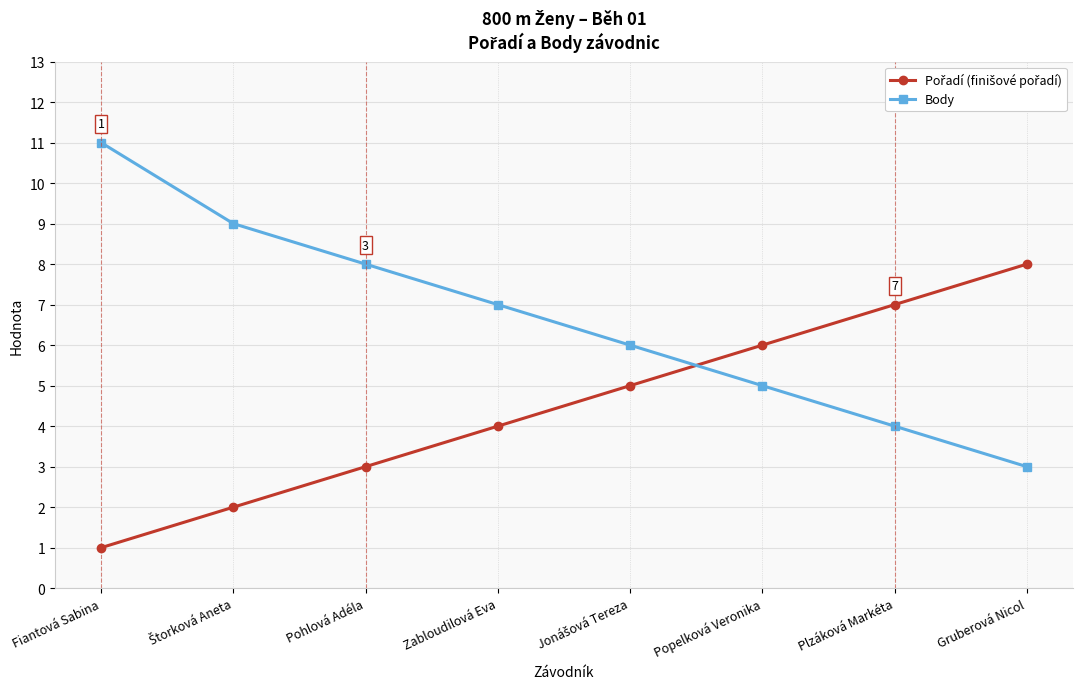

True or false: Body has more than 0 interior local peaks.

False